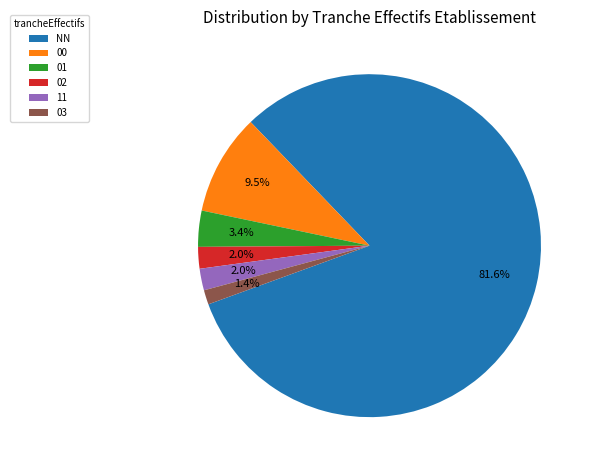

True or false: 01 accounts for 3% of the total.

True